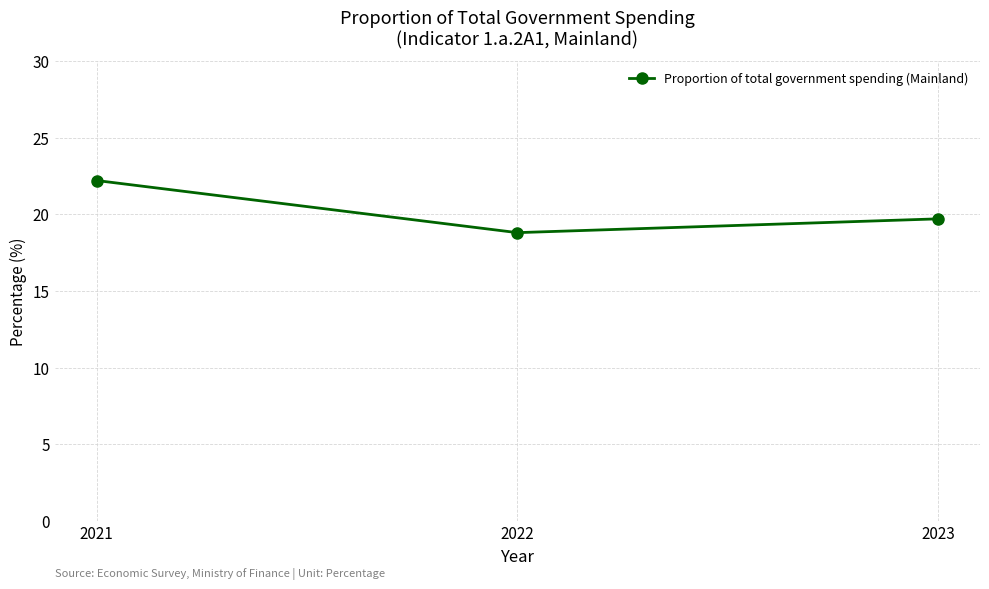

Which label corresponds to the largest value in the chart?

2021